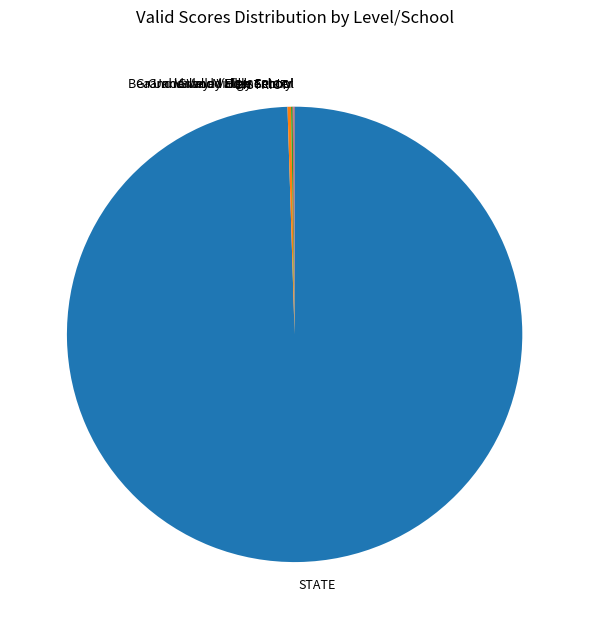

Which slice represents more than half of the pie?

STATE